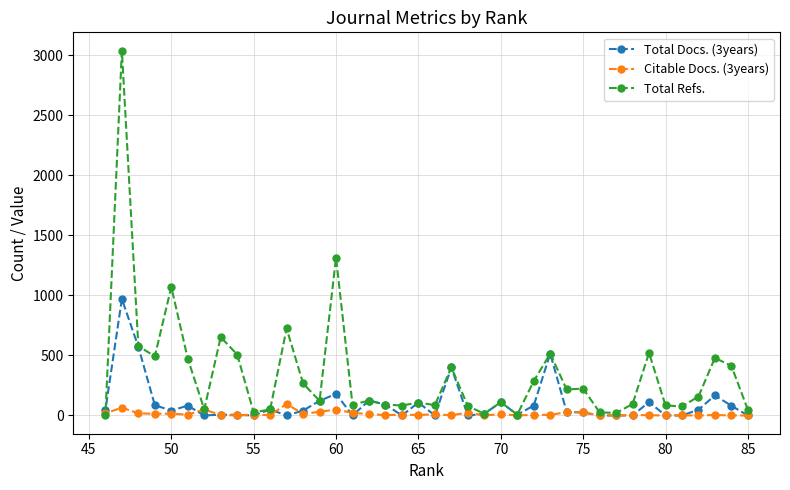

Which series has the widest spread of values?

Total Refs.